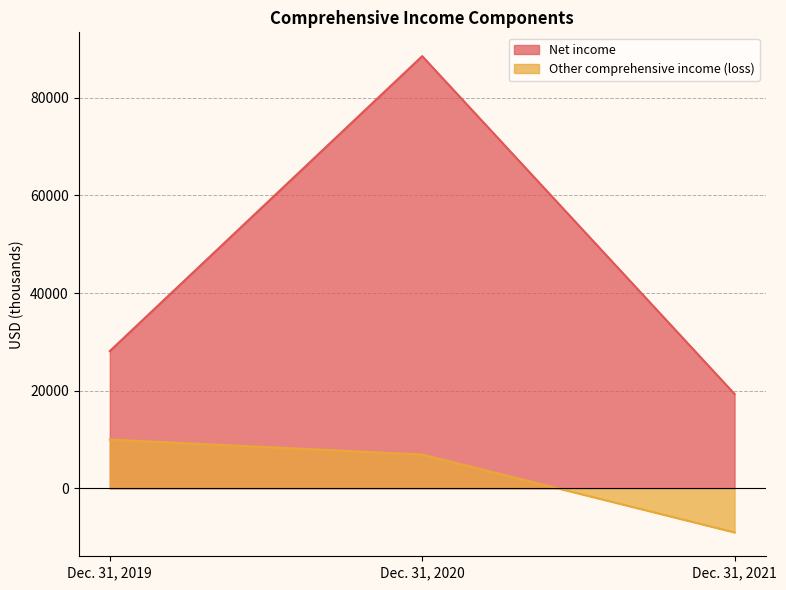

What is the minimum value for Net income?

19330